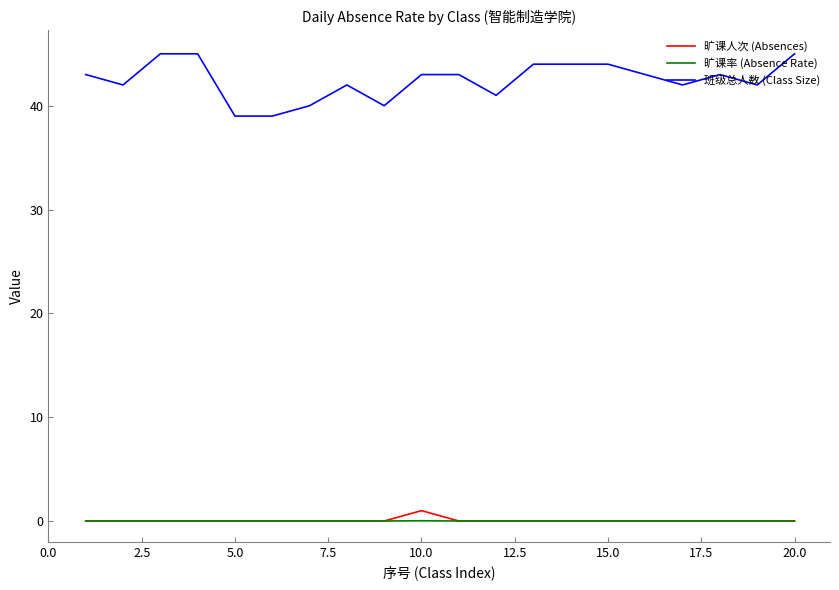

Which series has the largest total across all categories?

班级总人数 (Class Size)